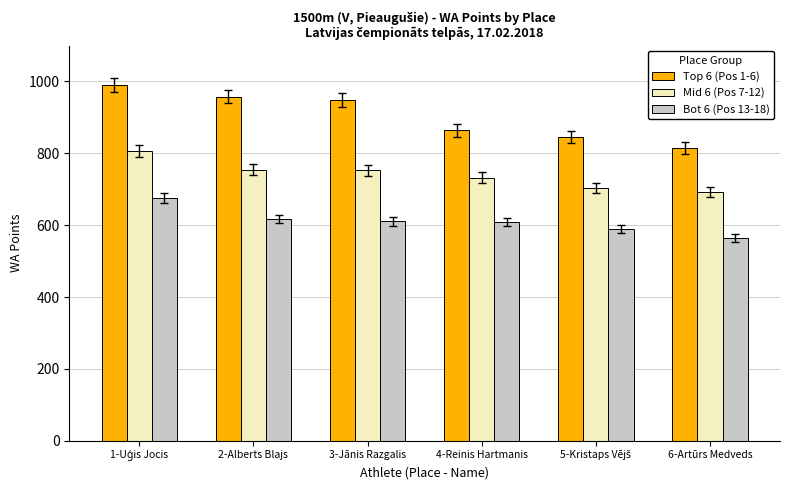

What is the value of the Bot 6 (Pos 13-18) bar at the 3rd from the left?

611